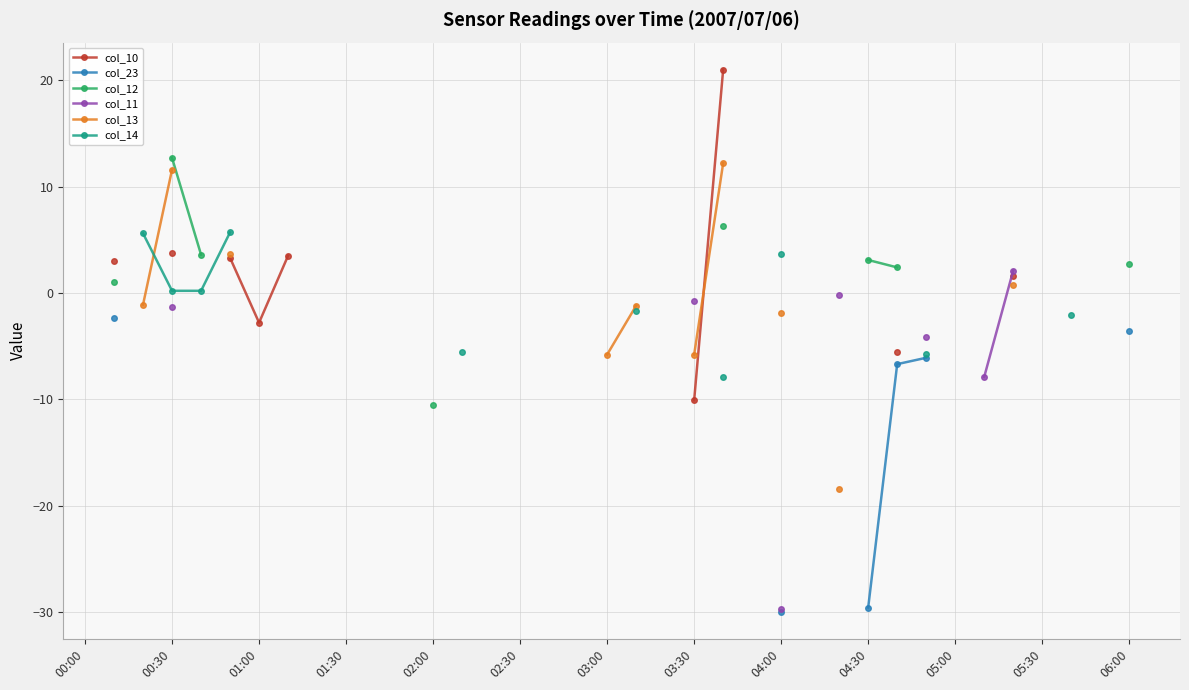

True or false: col_13 and col_14 intersect in this chart.

True